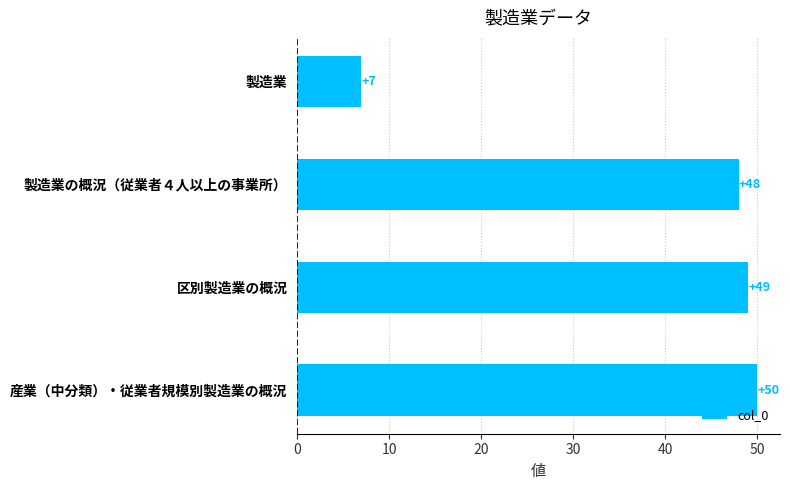

What is the difference between the values at 製造業 and 製造業の概況（従業者４人以上の事業所）?

41